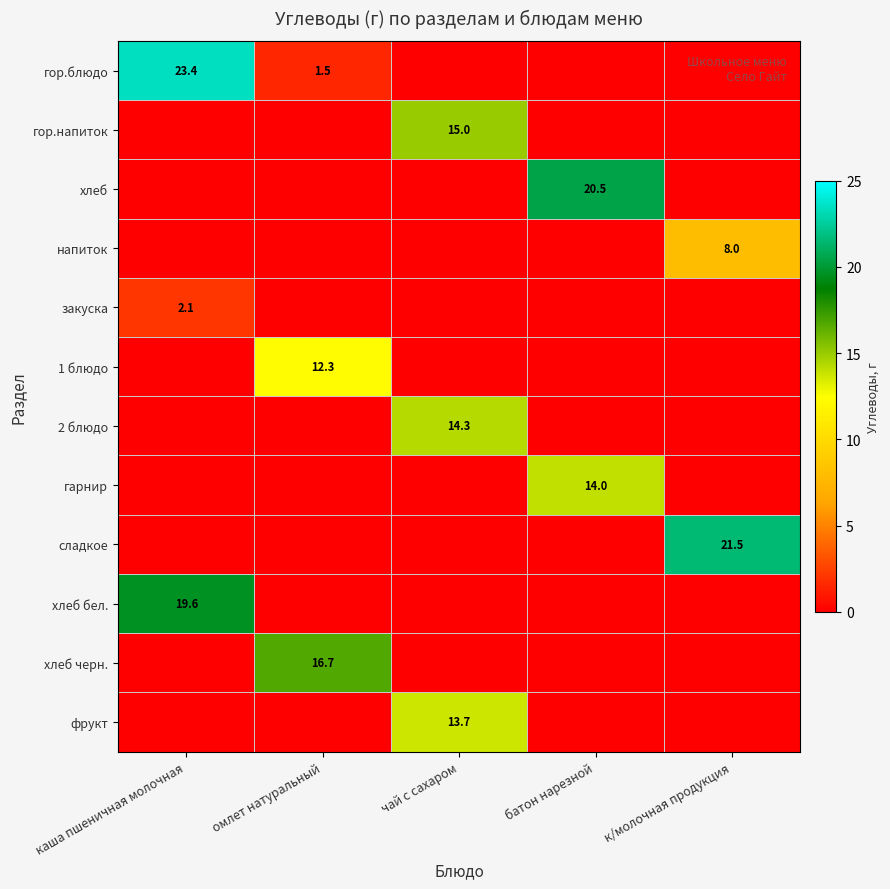

The гор.блюдо series shows 23.4 at каша пшеничная молочная. True or false?

True